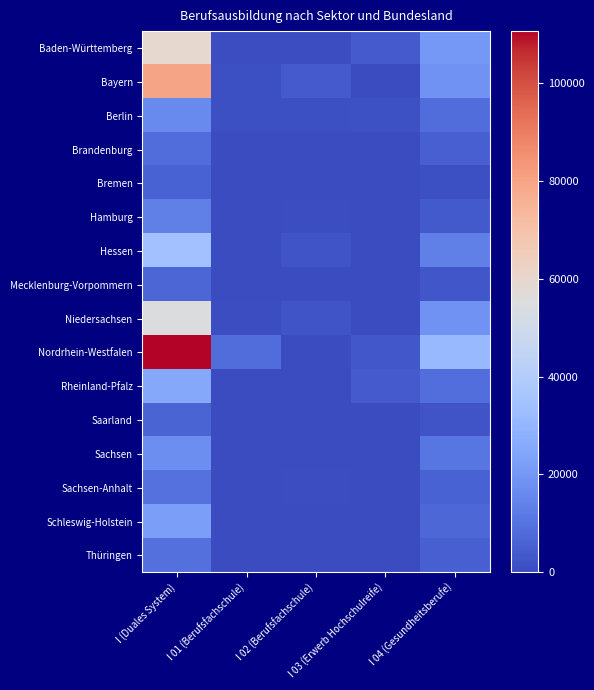

Between I 01 (Berufsfachschule) and I 04 (Gesundheitsberufe), which series saw the biggest shift?

Nordrhein-Westfalen